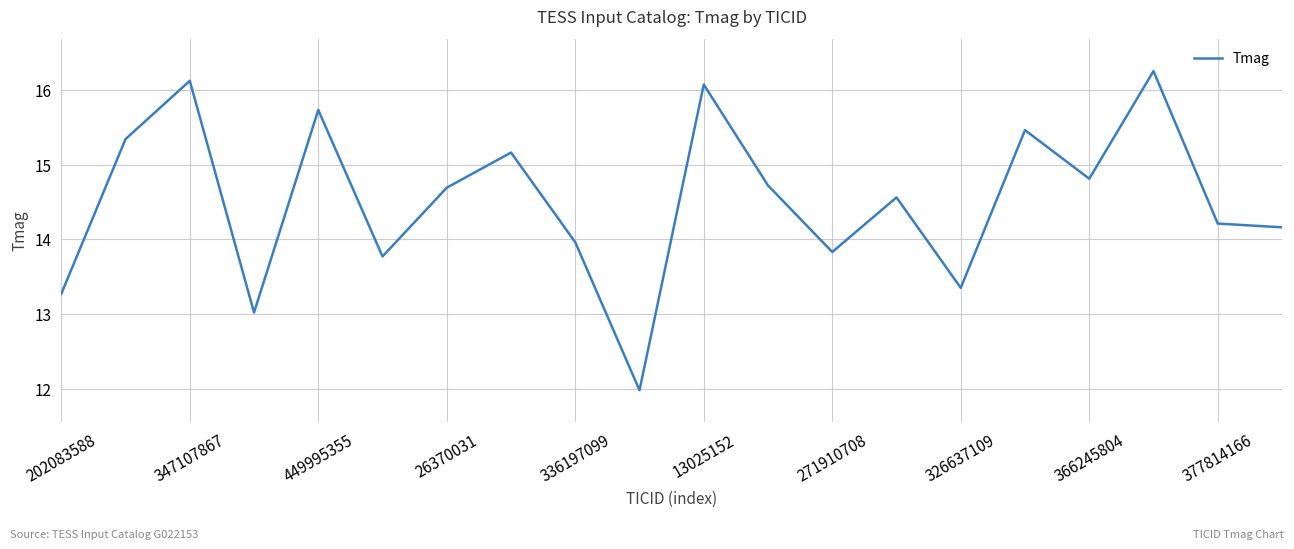

Count the number of values greater than 14.

13